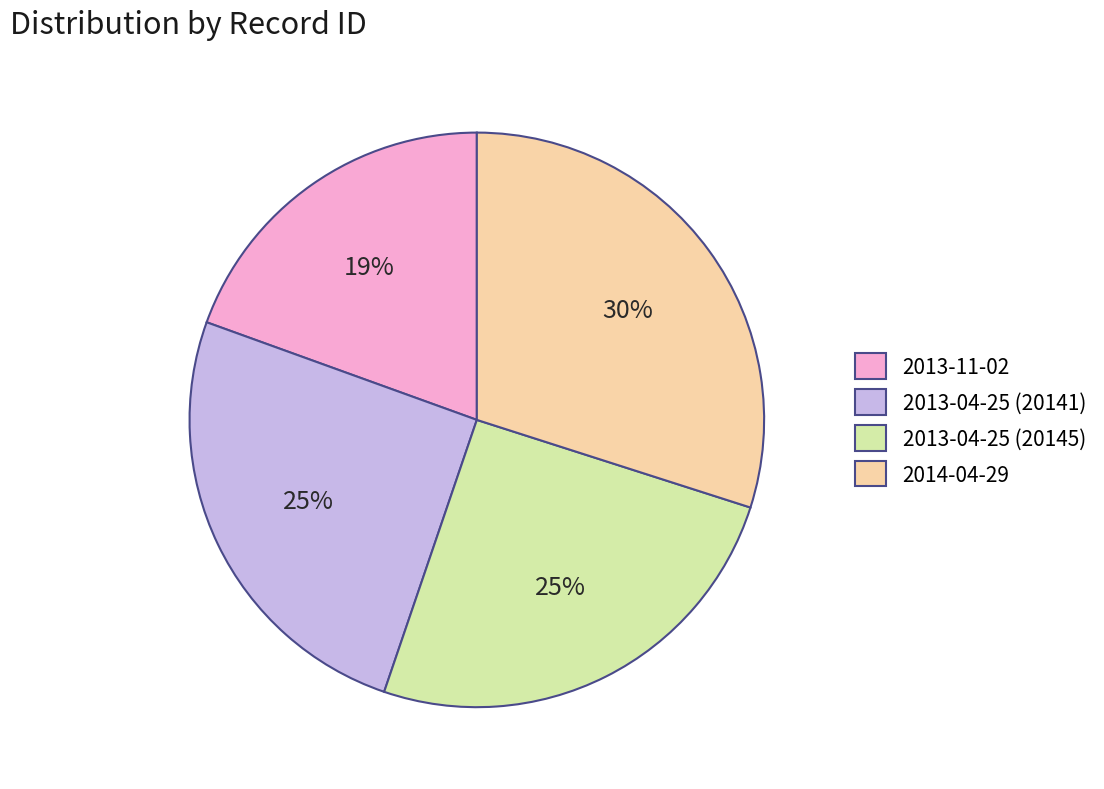

To the nearest percent, what is the difference between the 2014-04-29 and 2013-04-25 (20141) slice percentages?

5%